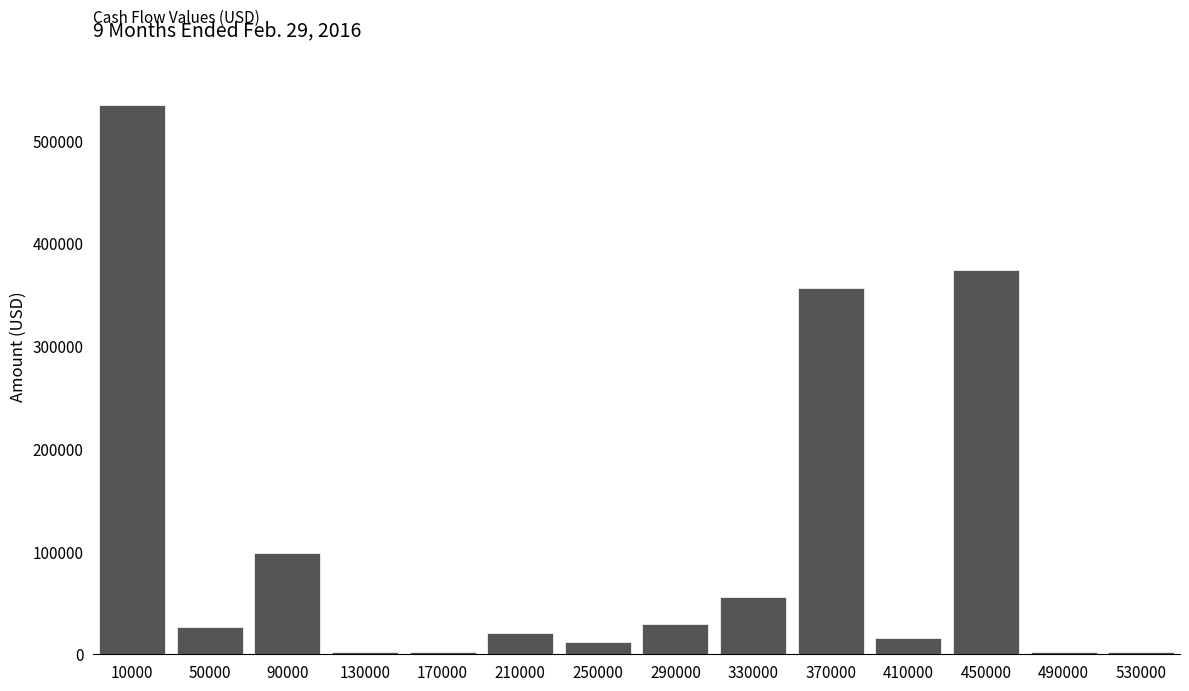

What is the average value?

109667